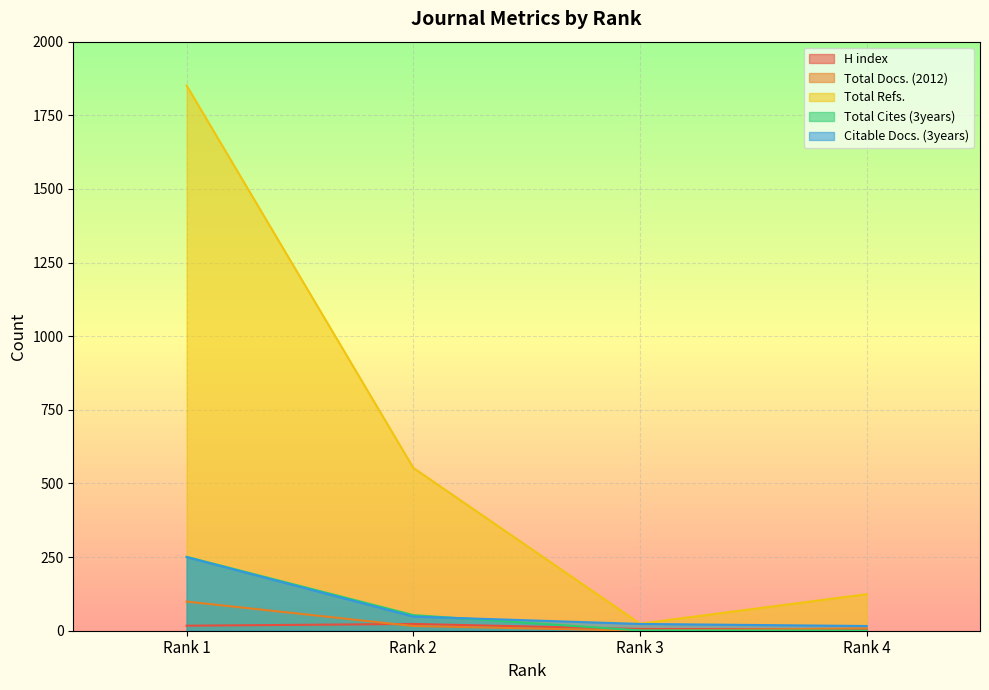

Reading left to right, list all the values displayed in this chart.

H index: Rank 1=17	Rank 2=23	Rank 3=6	Rank 4=5
Total Docs. (2012): Rank 1=99	Rank 2=16	Rank 3=0	Rank 4=8
Total Refs.: Rank 1=1851	Rank 2=553	Rank 3=24	Rank 4=124
Total Cites (3years): Rank 1=251	Rank 2=53	Rank 3=1	Rank 4=0
Citable Docs. (3years): Rank 1=250	Rank 2=48	Rank 3=23	Rank 4=16